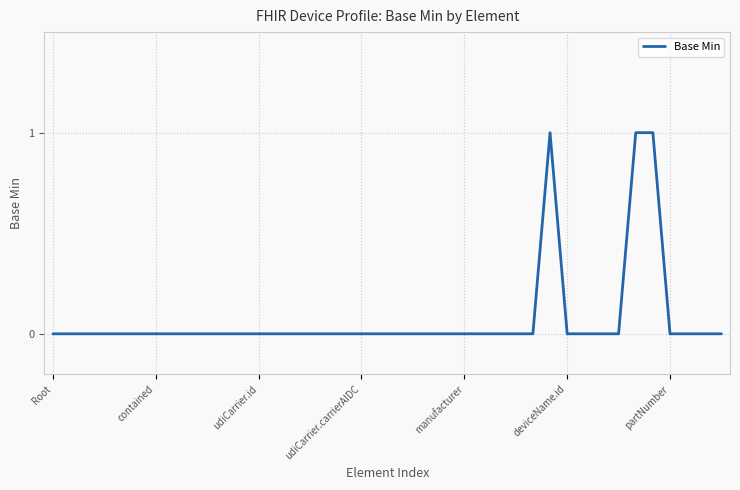

What is the difference between the maximum and minimum values?

1